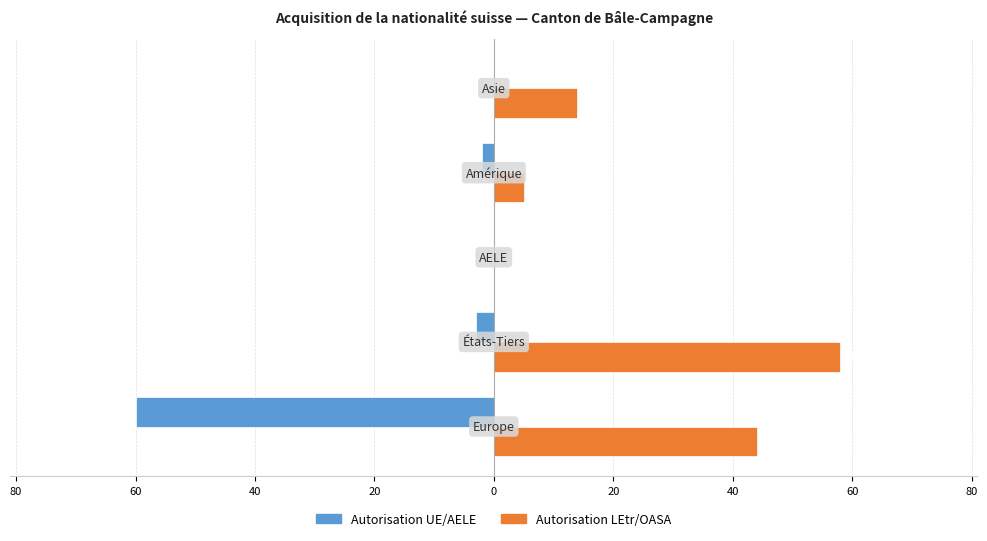

What are all the series names shown in the legend?

Autorisation UE/AELE, Autorisation LEtr/OASA